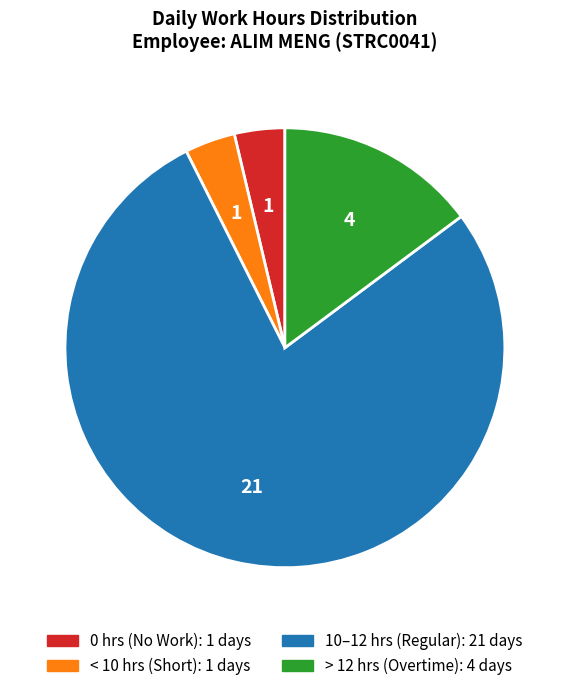

Is there a majority slice in this chart?

Yes